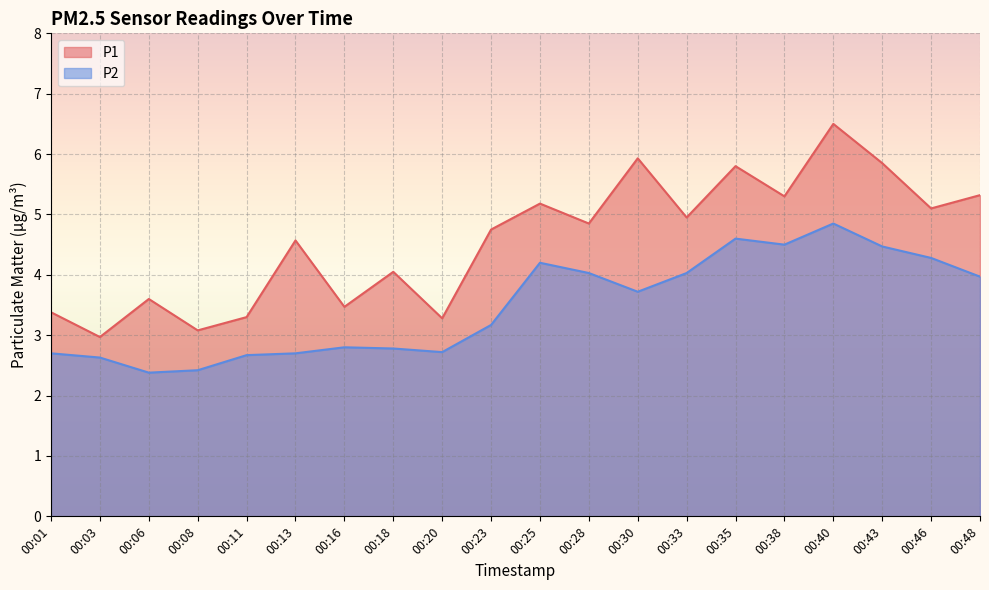

True or false: P2 and P1 cross at least once.

False